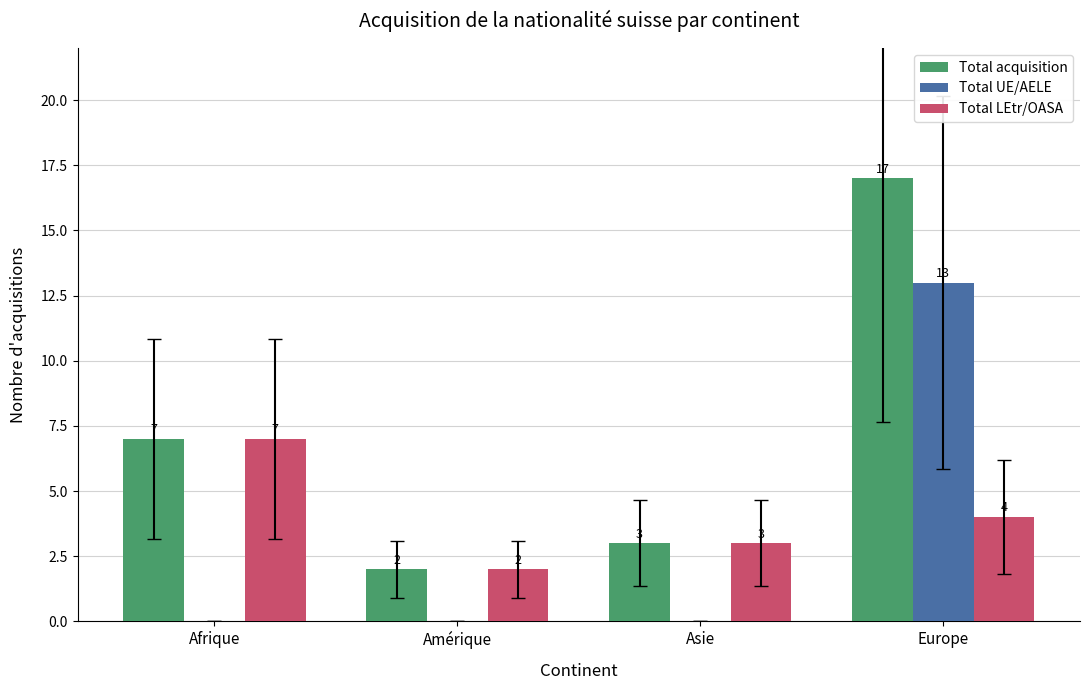

Is the value of Total acquisition at Europe greater than the value of Total LEtr/OASA at Afrique?

Yes